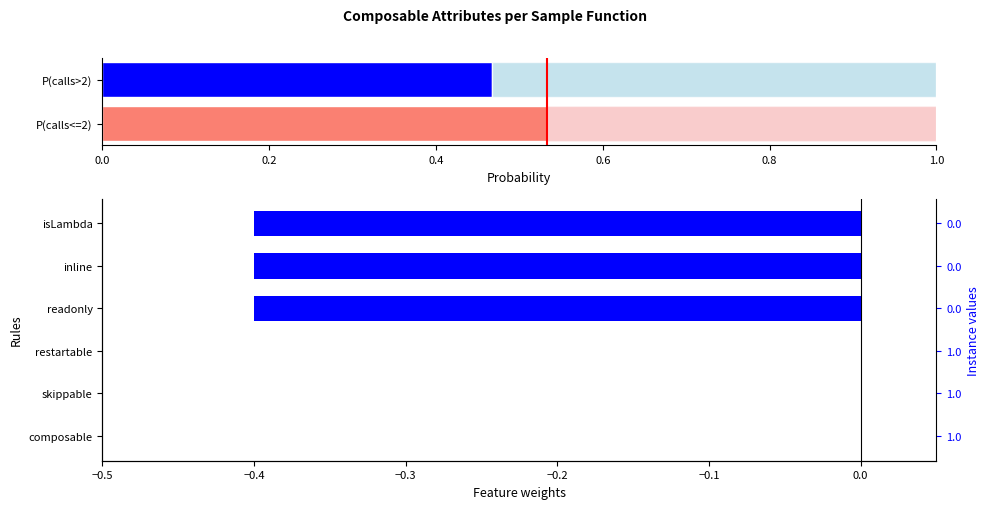

What is the smallest value displayed?

-0.4